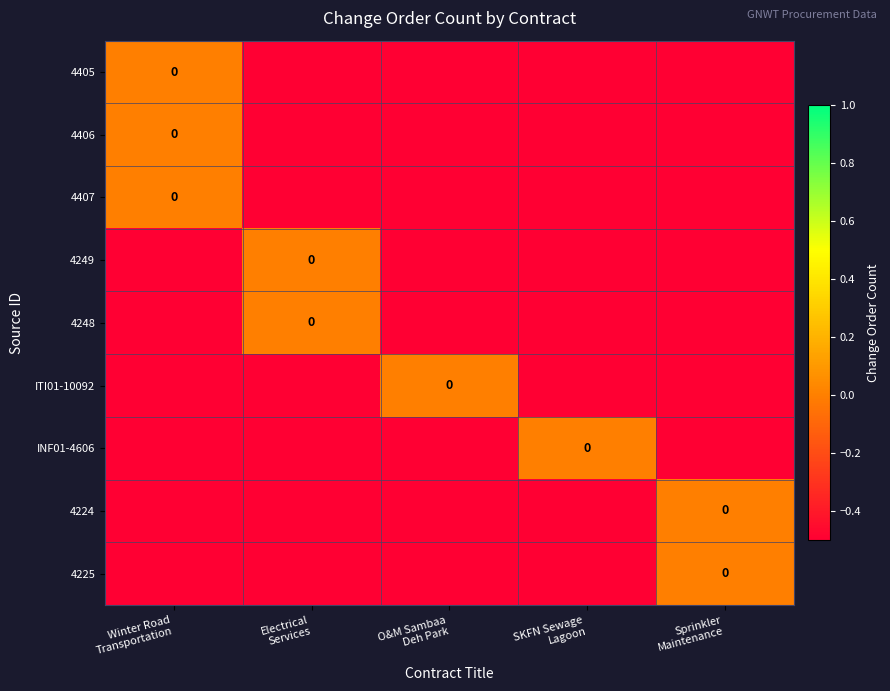

What is the average value of the ITI01-10092 series?

-0.4